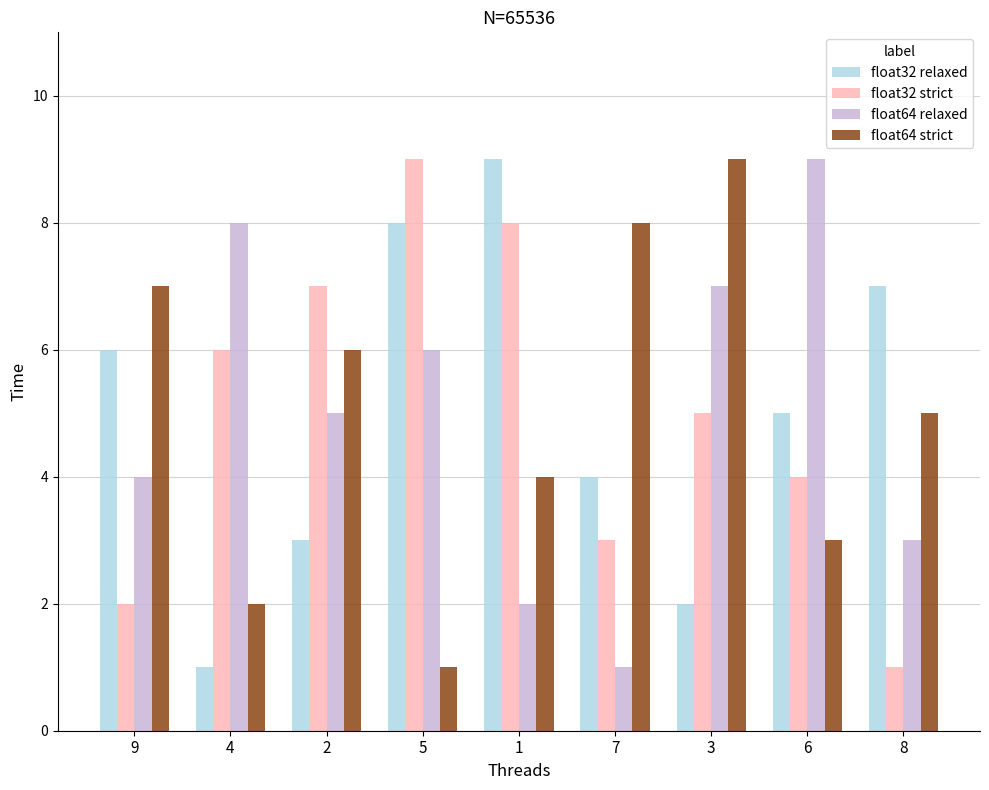

What is the minimum value shown in the chart?

1